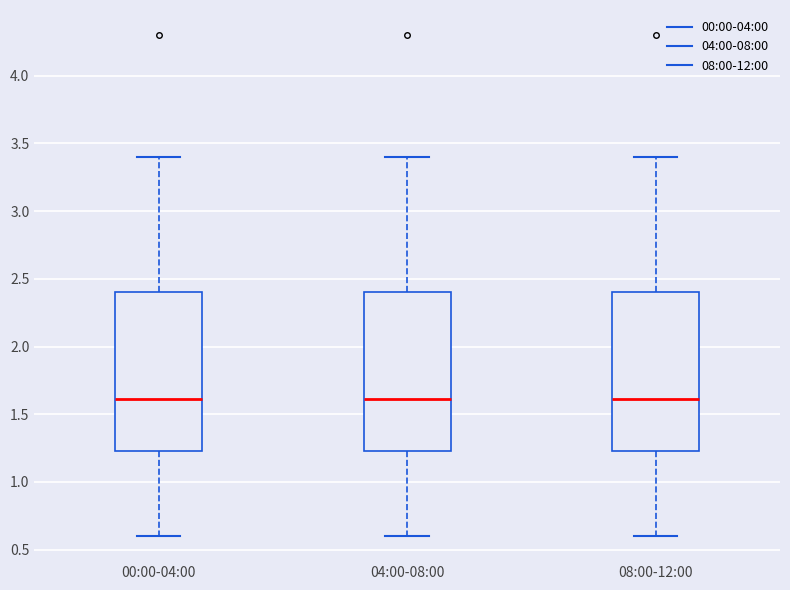

Reading left to right, read every box against the y-axis: the position of its median line, the range the box covers, and the ends of its whiskers. The values are not printed on the chart, so give them approximately, as read against the axis.

00:00-04:00: median 1.60, box 1.25 to 2.40, whiskers 0.60 to 3.40
04:00-08:00: median 1.60, box 1.25 to 2.40, whiskers 0.60 to 3.40
08:00-12:00: median 1.60, box 1.25 to 2.40, whiskers 0.60 to 3.40